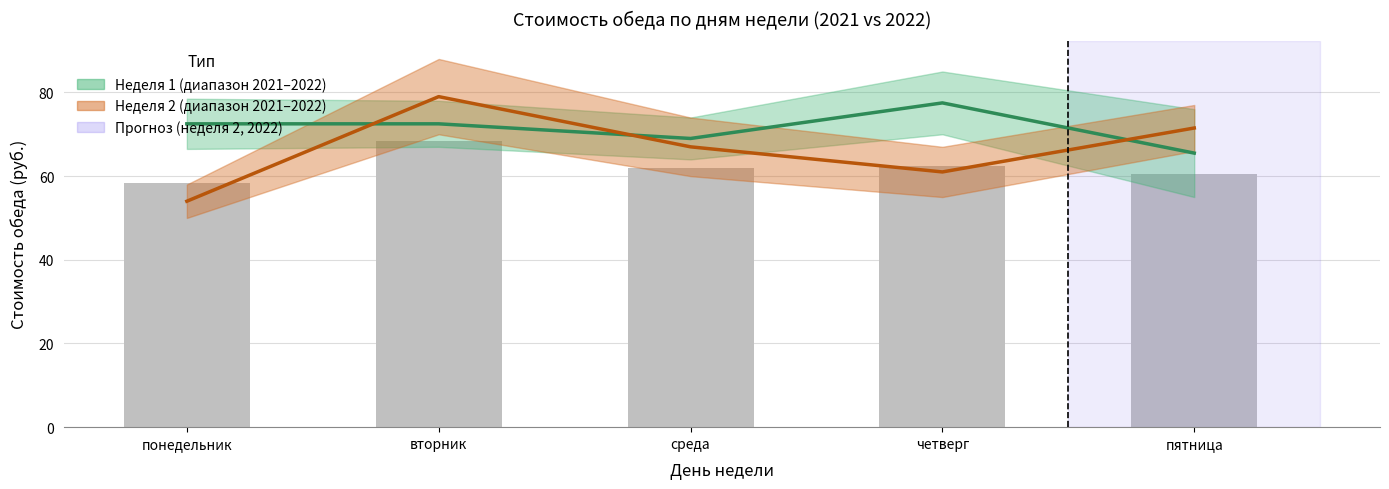

The Неделя 2 (среднее) series shows 79.0 at вторник. True or false?

True